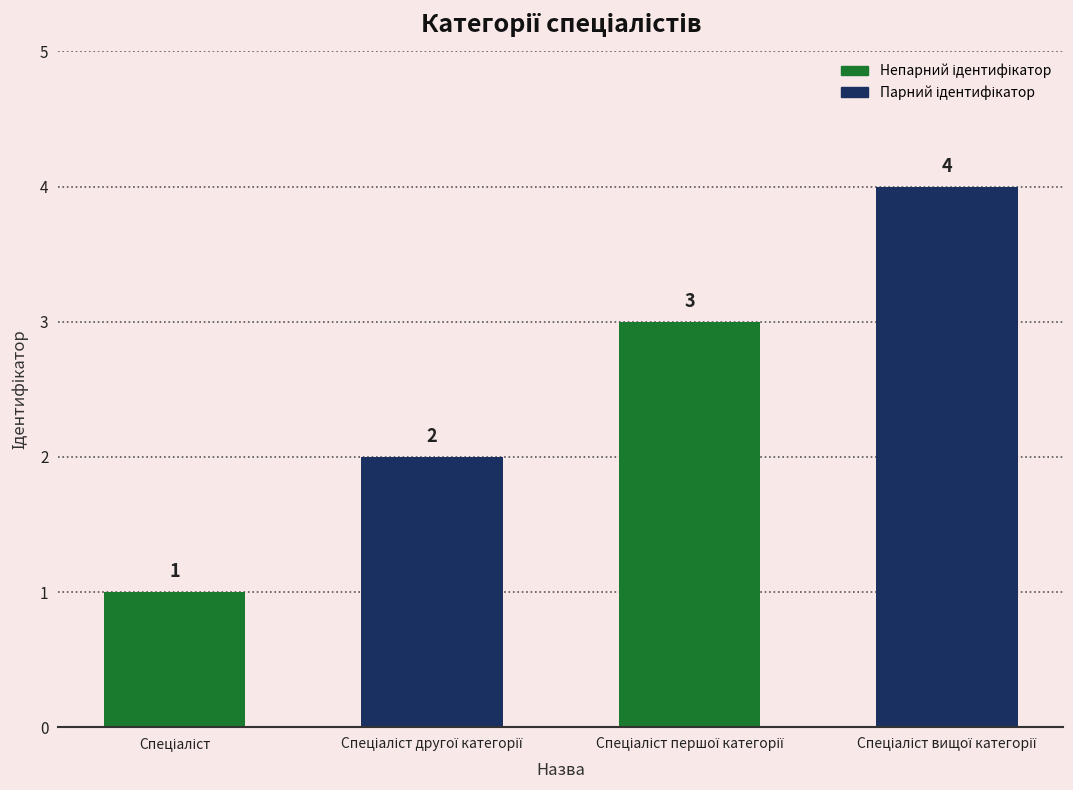

What is the minimum value shown in the chart?

1